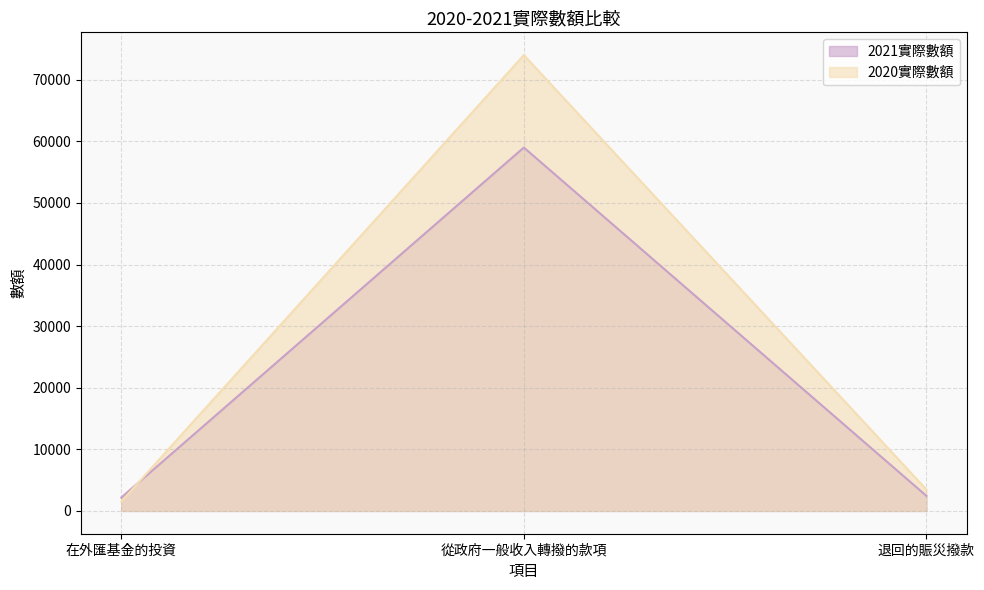

Is it true that 2020實際數額 equals 1523 at 在外匯基金的投資?

True